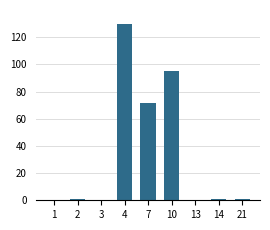

True or false: the data shows 76.9 at 4.

False